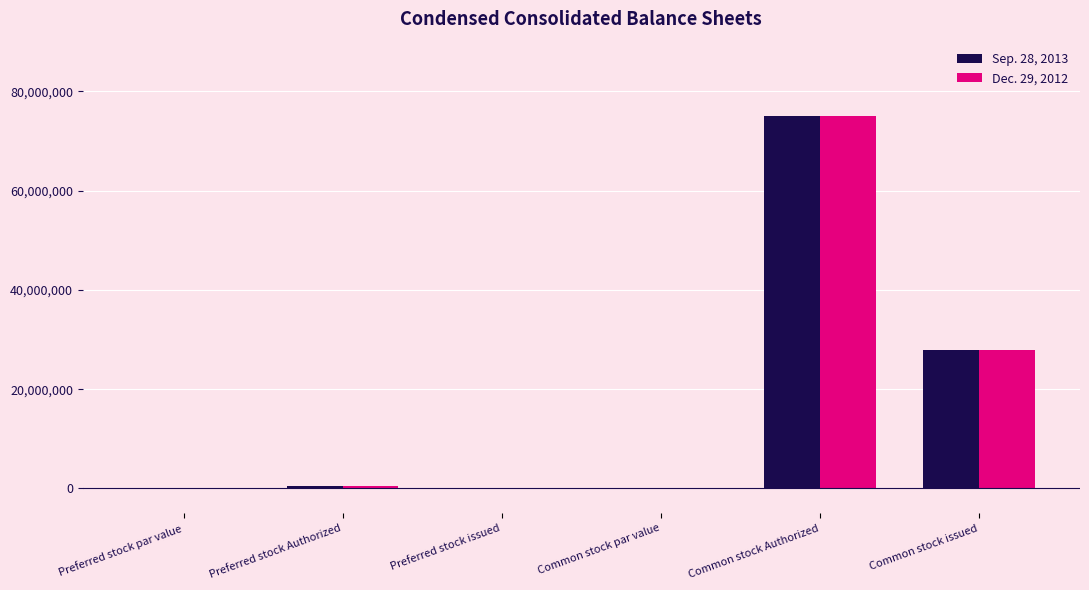

What is the total value across all series at Preferred stock Authorized?

1000000